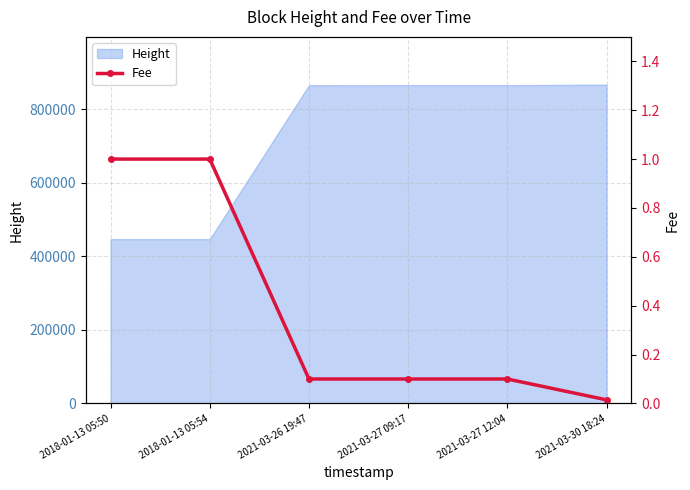

What is the lowest value of the Height series?

446873